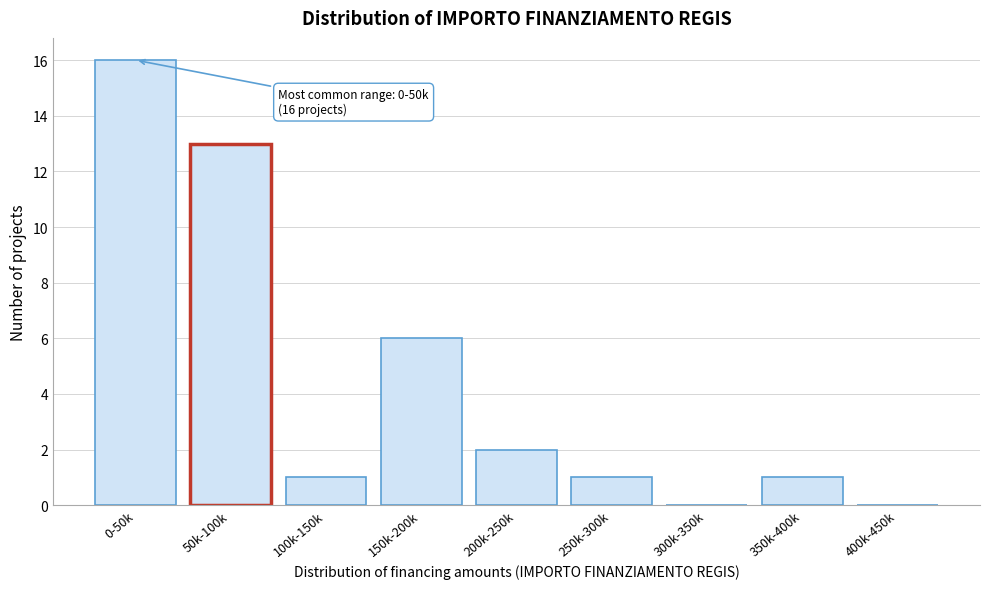

Reading right to left, list all the values displayed in this chart.

400k-450k=0	350k-400k=1	300k-350k=0	250k-300k=1	200k-250k=2	150k-200k=6	100k-150k=1	50k-100k=13	0-50k=16